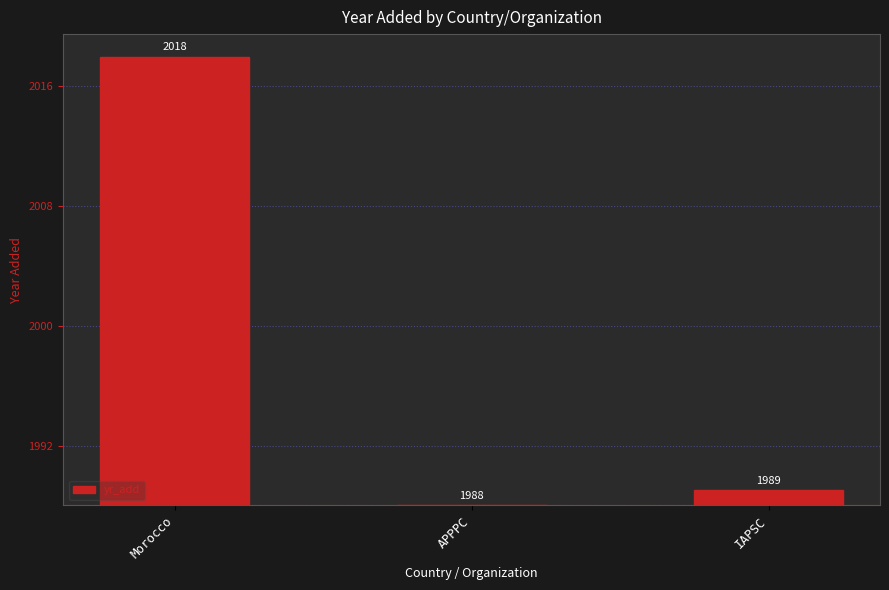

List the labels in order of value, smallest first.

APPPC, IAPSC, Morocco